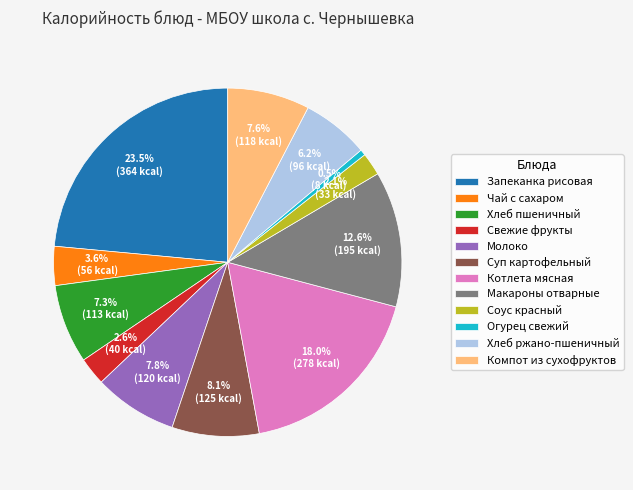

How many slices are in this pie chart?

12